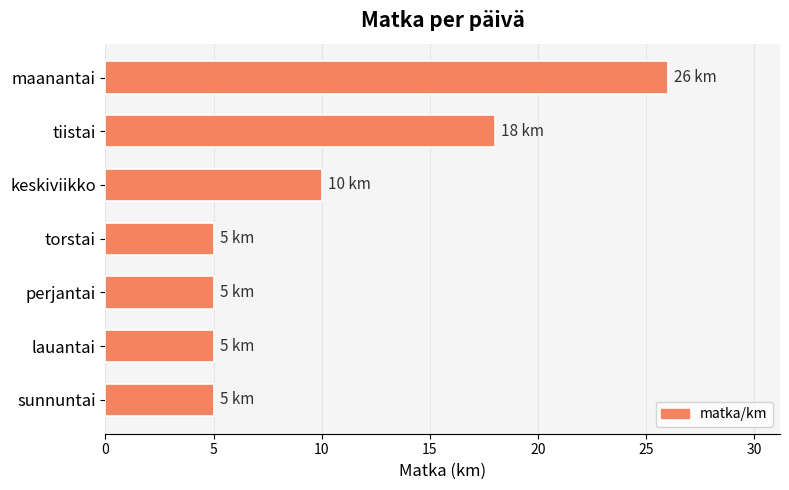

True or false: the data shows 18 at tiistai.

True